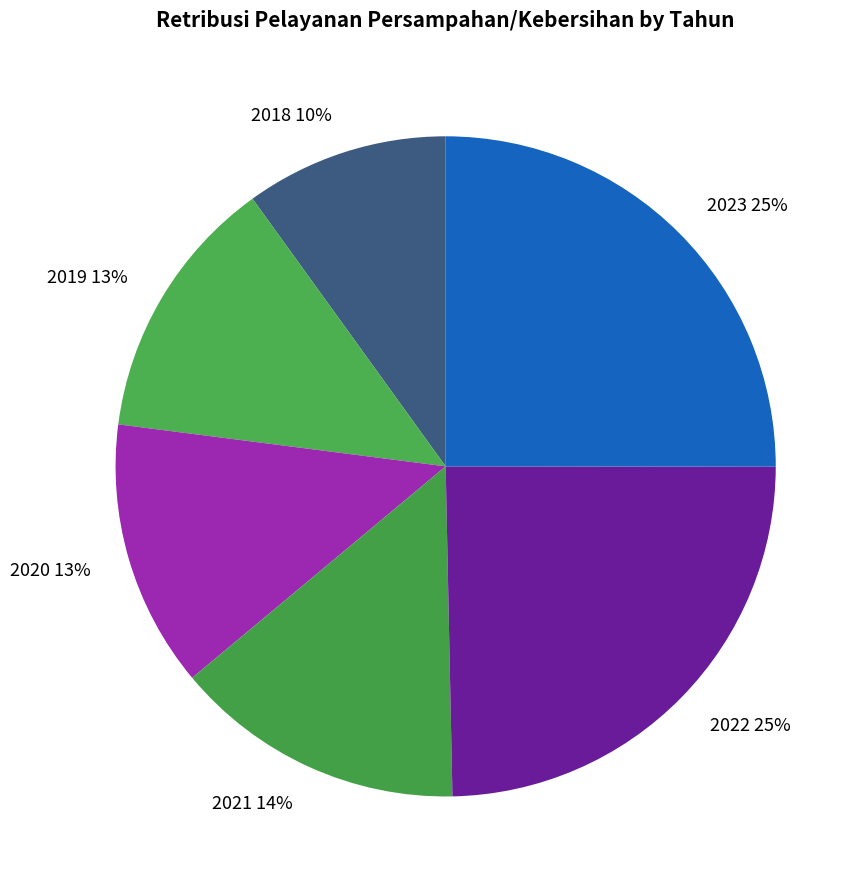

Combined, do 2023 and 2019 account for over 50%?

No